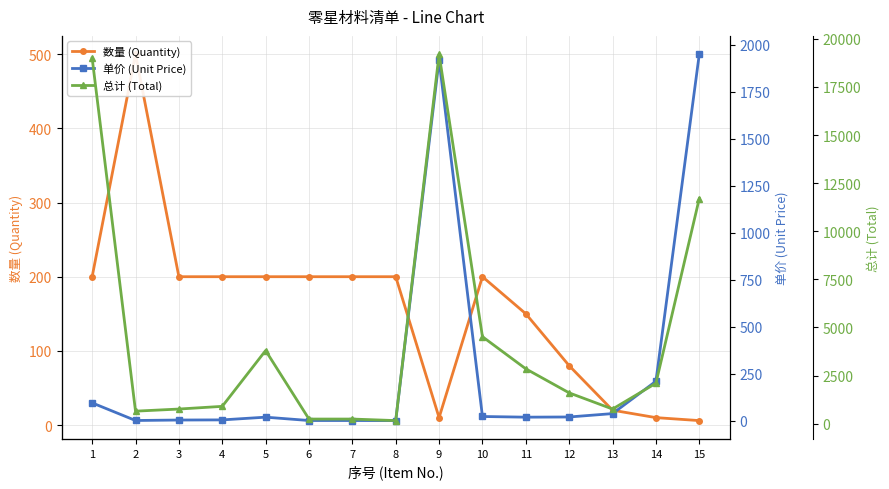

Which series has the largest range (max minus min)?

总计 (Total)